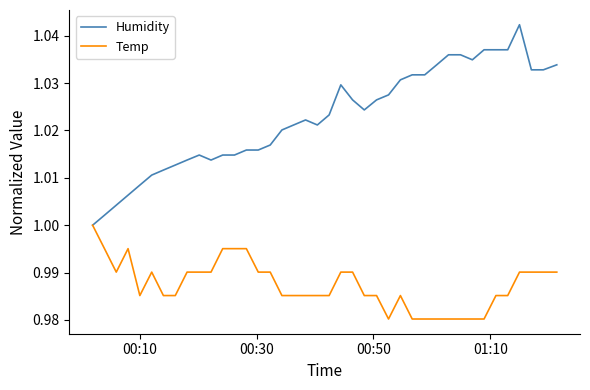

Rank the series by their average value, from highest to lowest.

Humidity, Temp